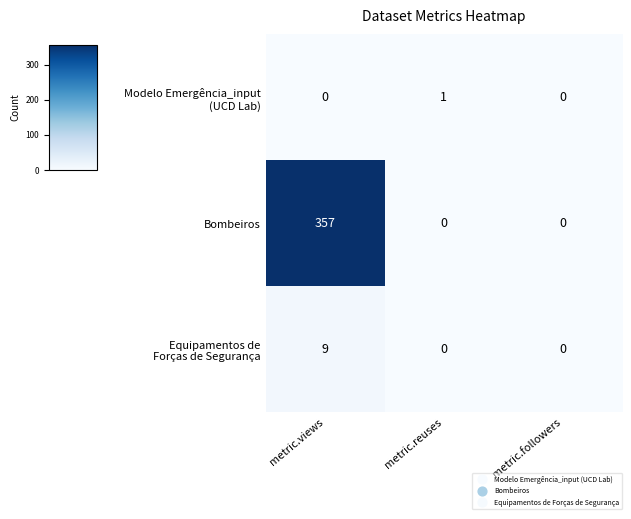

Which series has the largest range (max minus min)?

Bombeiros